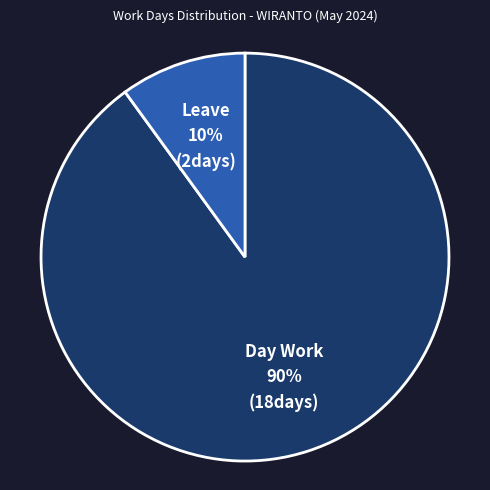

To the nearest percent, what is the average slice percentage?

50%